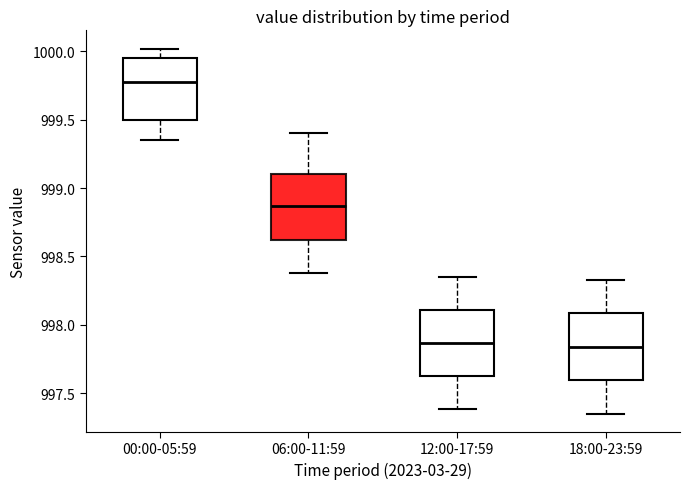

Which box has the highest median line?

00:00-05:59